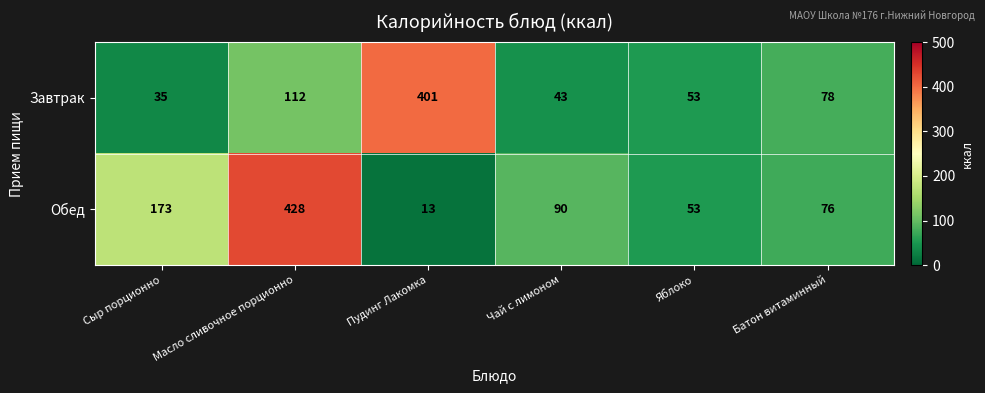

How many distinct data groups are displayed?

2